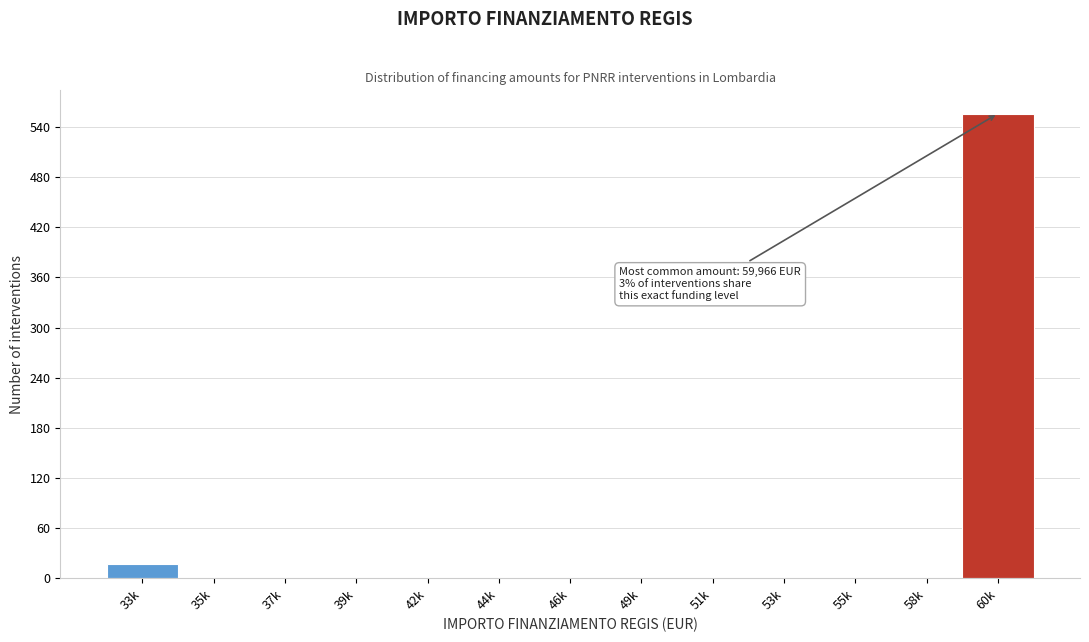

Reading left to right, what are all the values shown in this chart?

33k=17	35k=0	37k=0	39k=0	42k=0	44k=0	46k=0	49k=0	51k=0	53k=0	55k=0	58k=0	60k=556